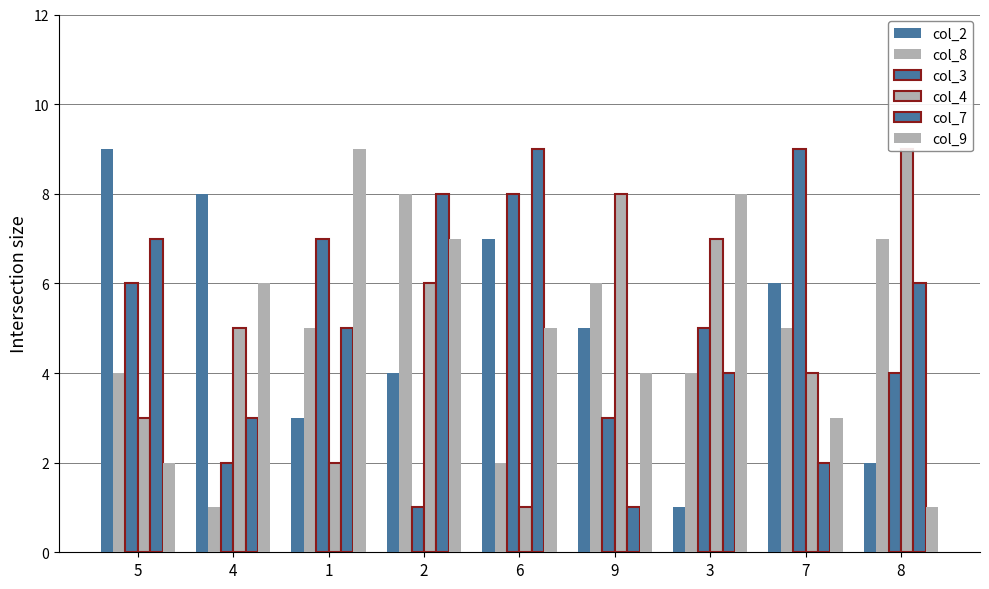

Is the value of col_7 at 6 greater than the value of col_2 at 4?

Yes